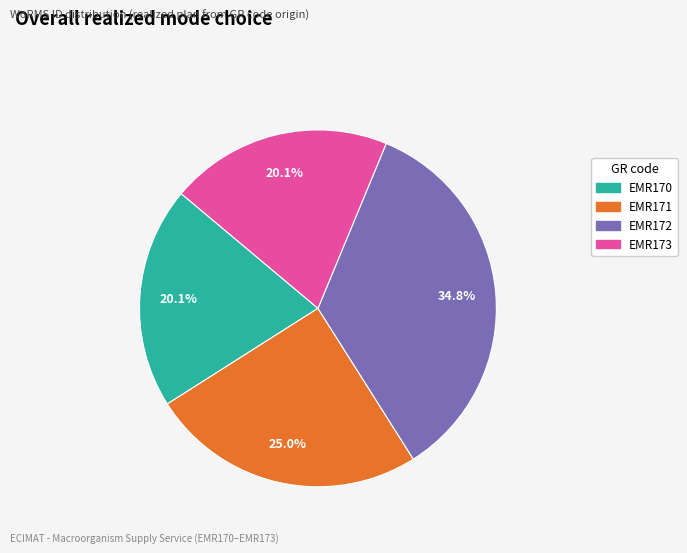

Does any single category account for the majority?

No